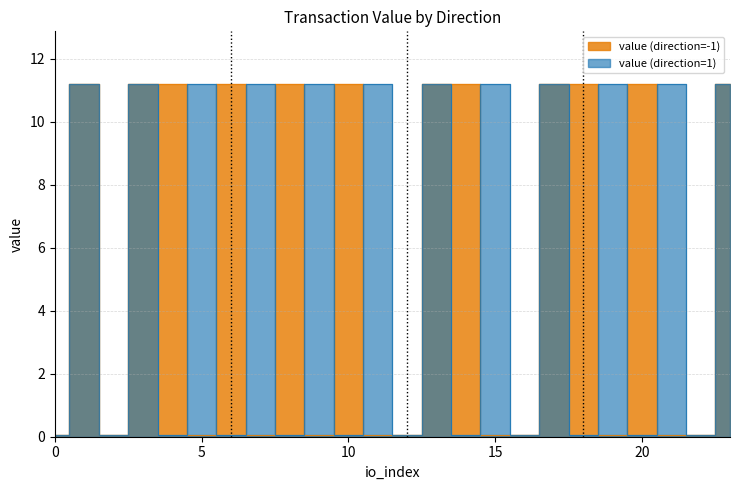

What is the maximum value shown in the chart?

11.2